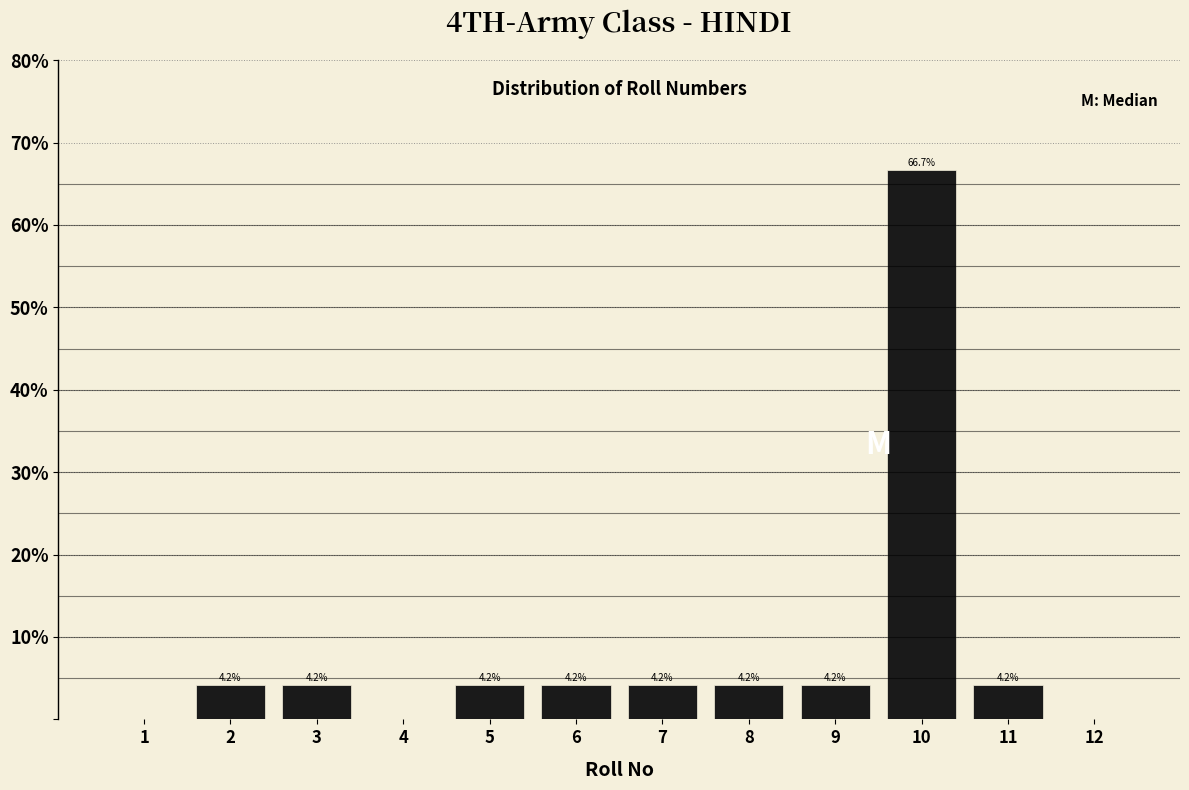

Reading left to right, what are all the values shown in this chart?

1=0.0	2=4.2	3=4.2	4=0.0	5=4.2	6=4.2	7=4.2	8=4.2	9=4.2	10=66.7	11=4.2	12=0.0